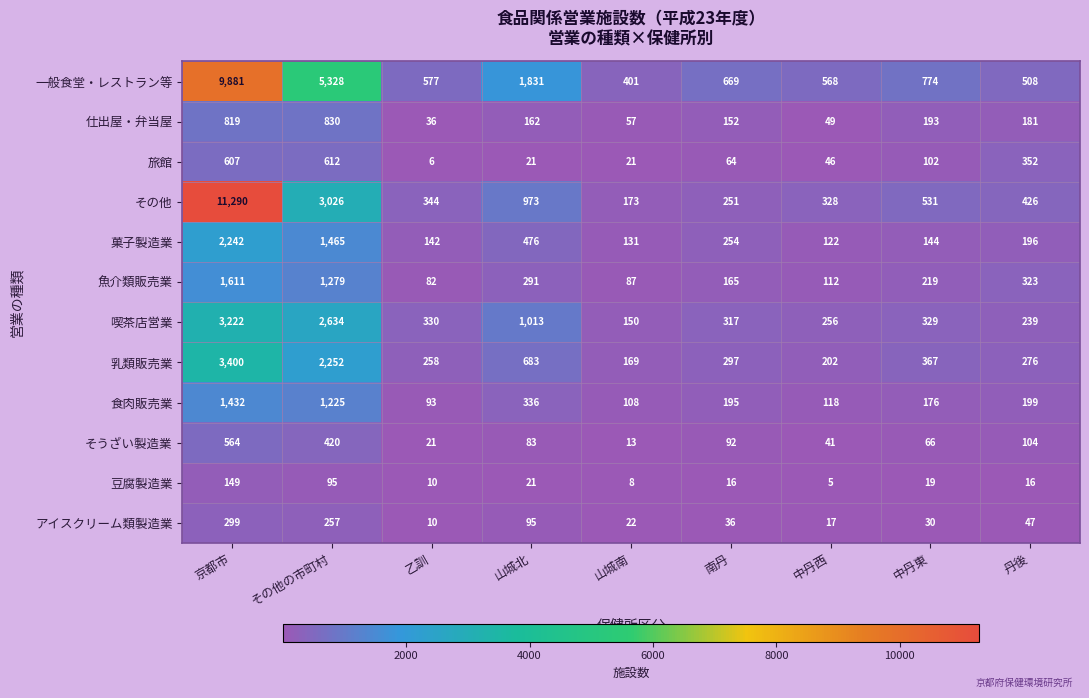

Which series has the largest total across all categories?

一般食堂・レストラン等